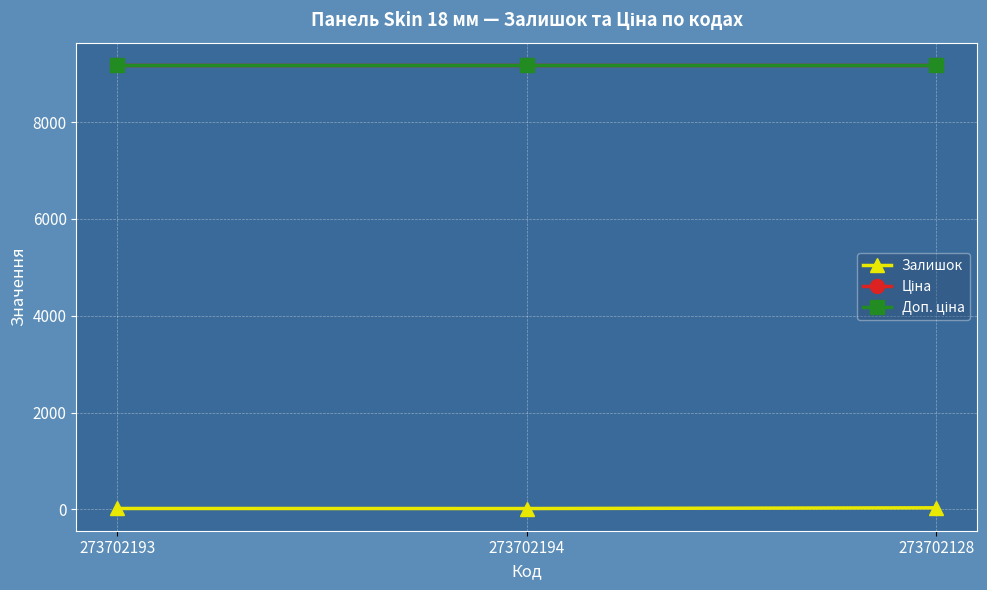

Rank the series by their maximum value, from lowest to highest.

Залишок, Ціна, Доп. ціна